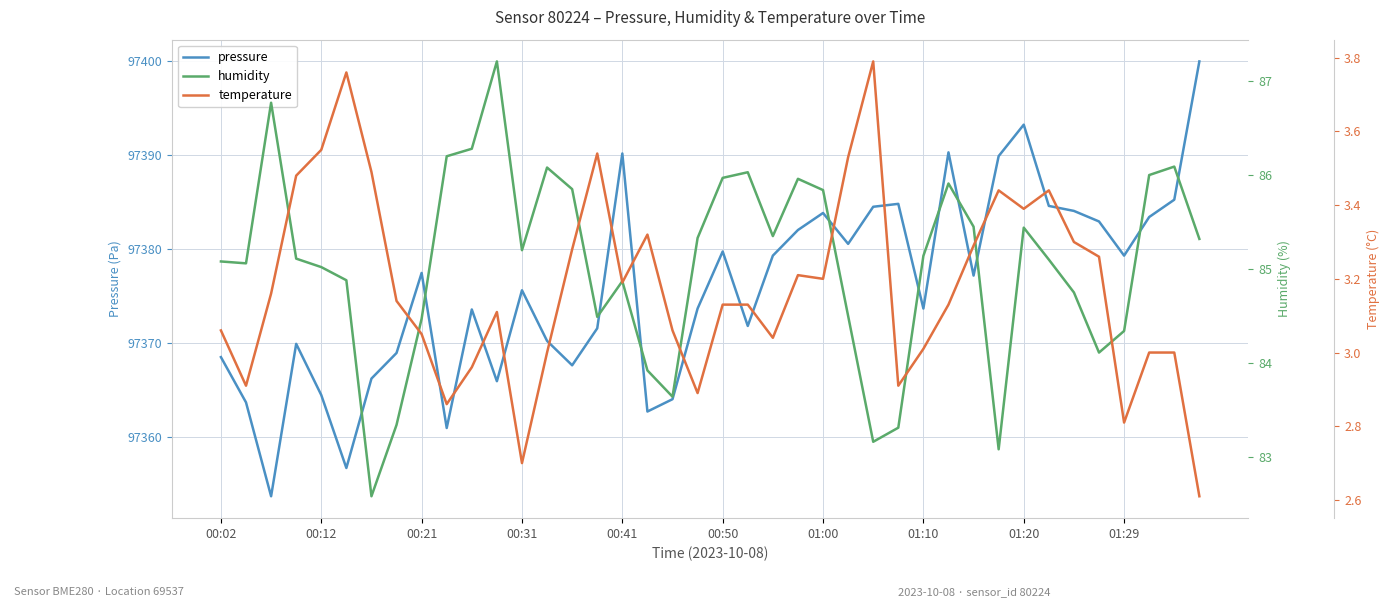

The pressure series shows 97379.3 at 01:29. True or false?

True